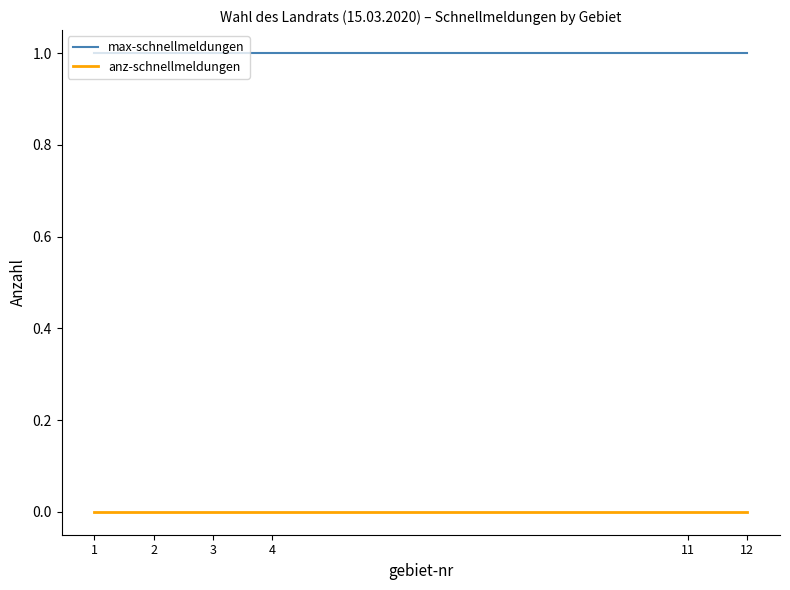

True or false: max-schnellmeldungen and anz-schnellmeldungen intersect in this chart.

False